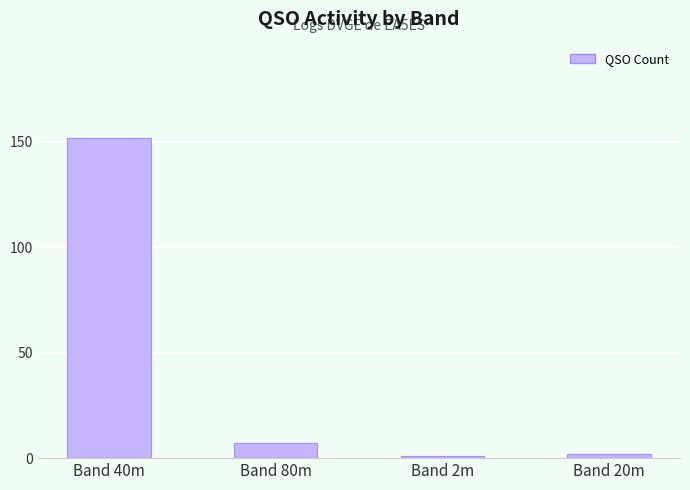

What is the difference between the second highest and second lowest values?

5